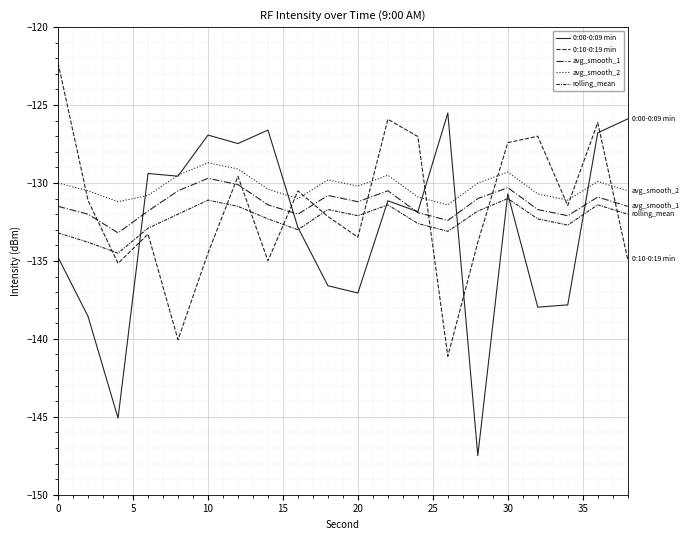

Does the chart have visible grid lines?

Yes